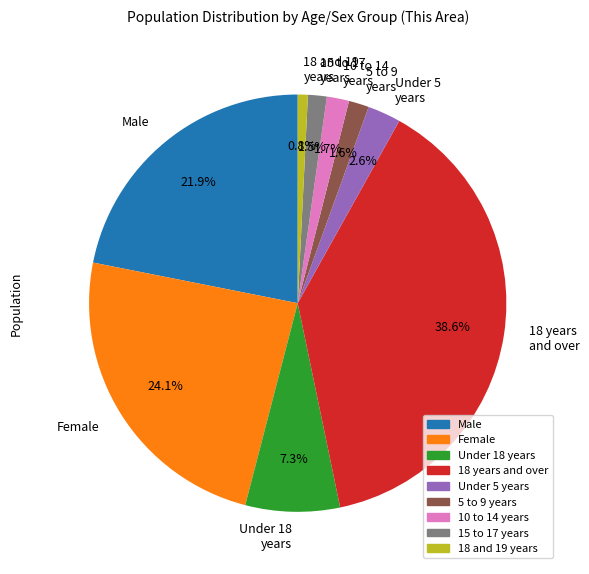

To the nearest percent, what portion does Under 18 years represent?

7%